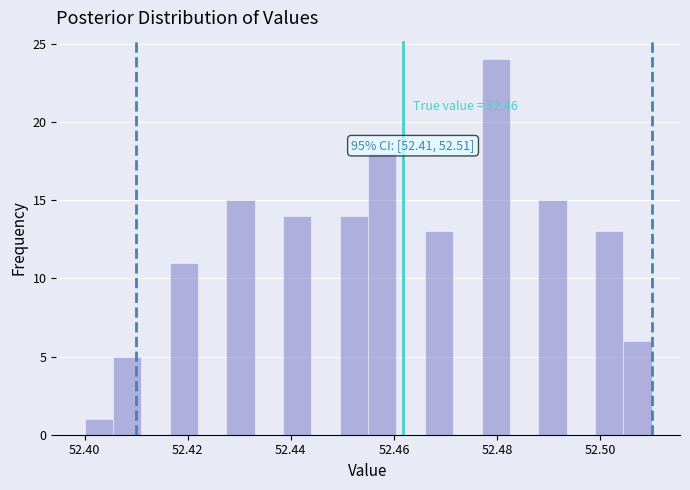

Around what value on the x-axis is the tallest bar? Give the approximate position of its centre, as read against the axis.

52.480